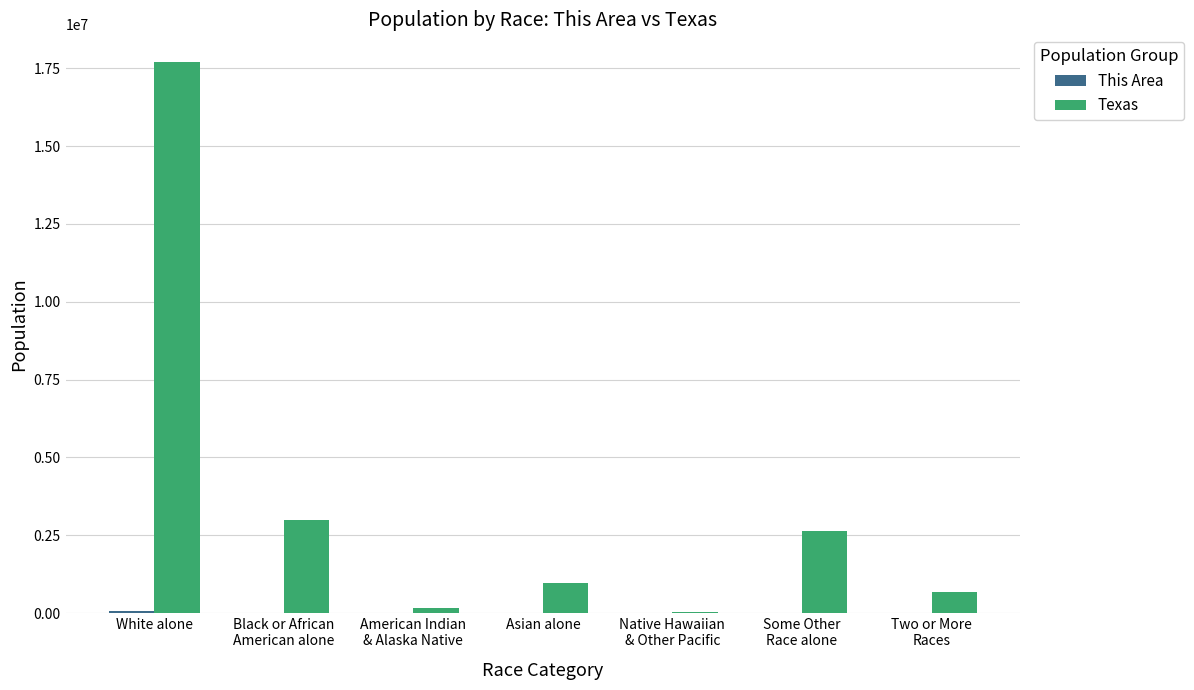

At which category does the chart reach its peak across all series?

White alone